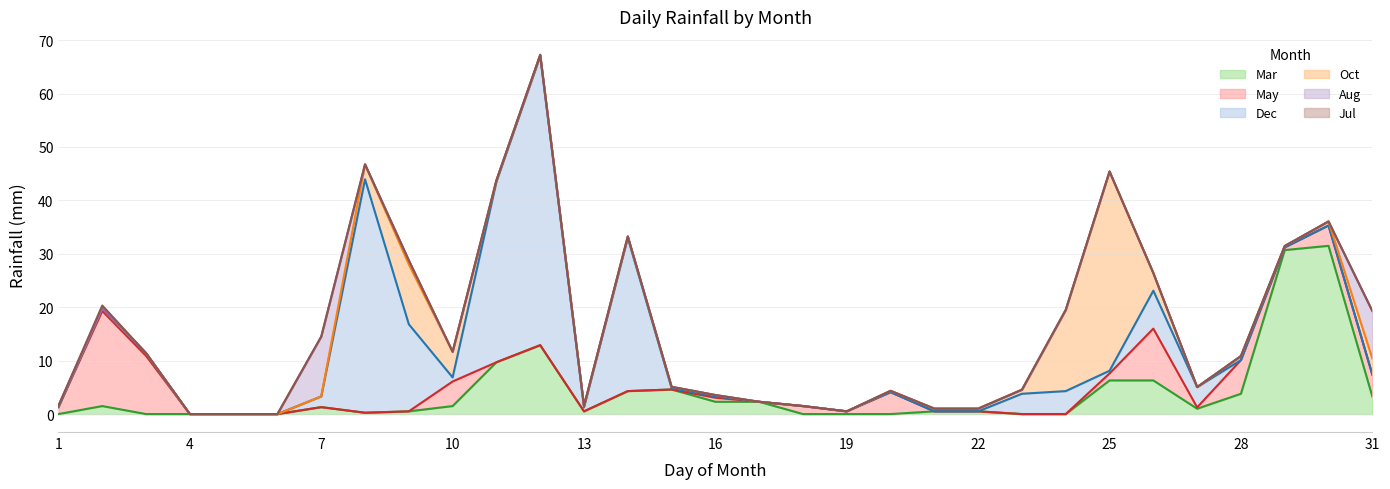

At how many categories does at least one series exceed 25?

7